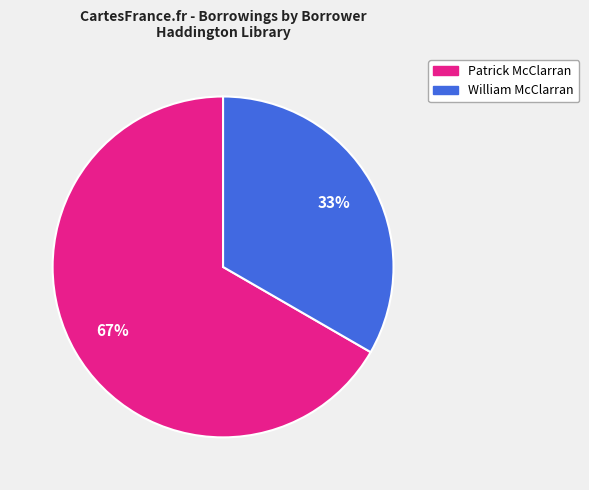

Does any single category account for the majority?

Yes